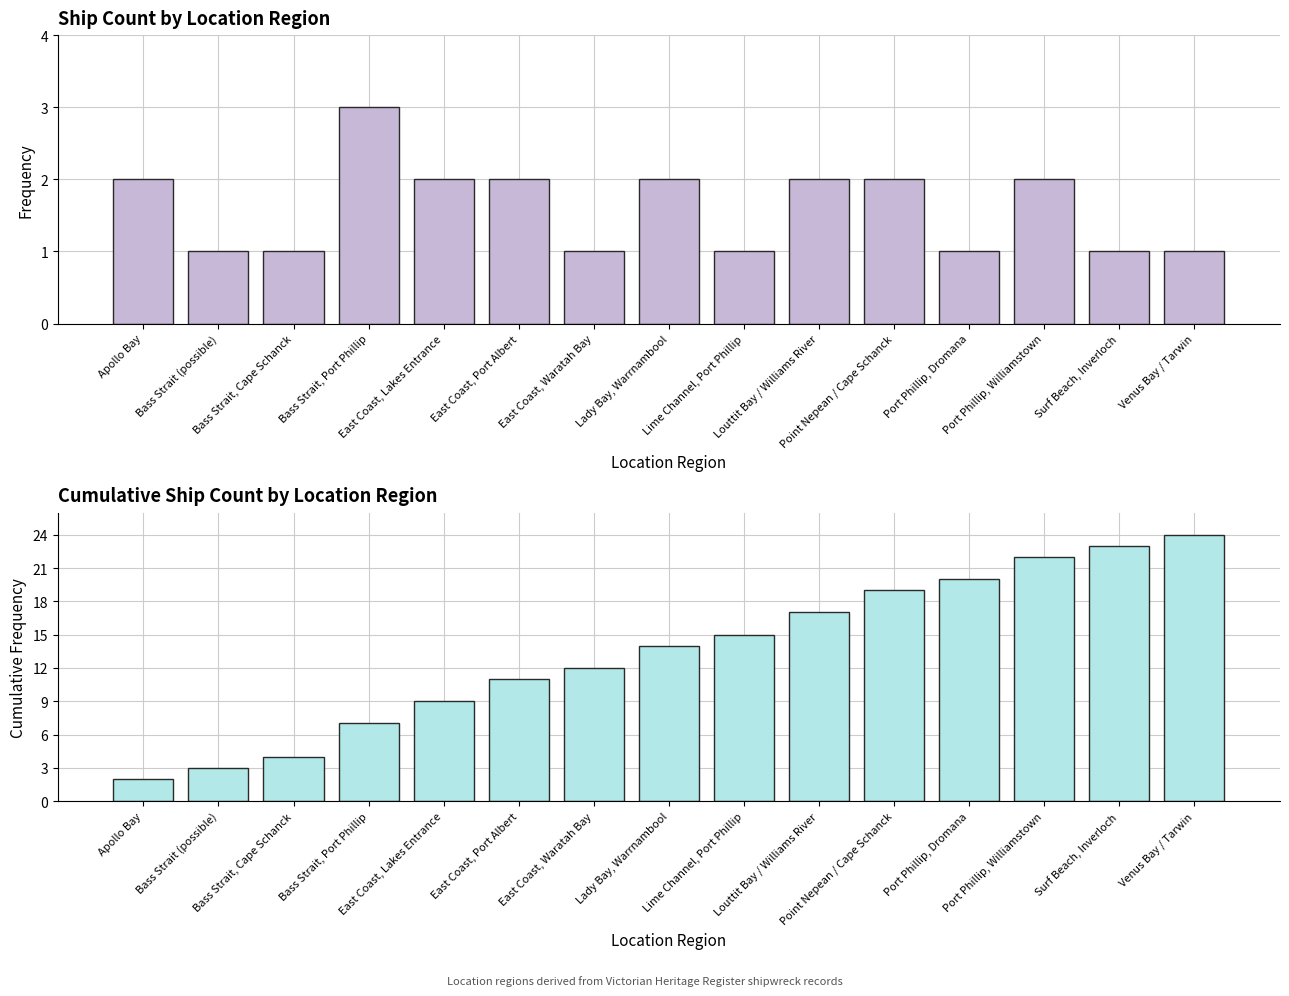

True or false: Cumulative Count has a value of 3 at Apollo Bay.

False